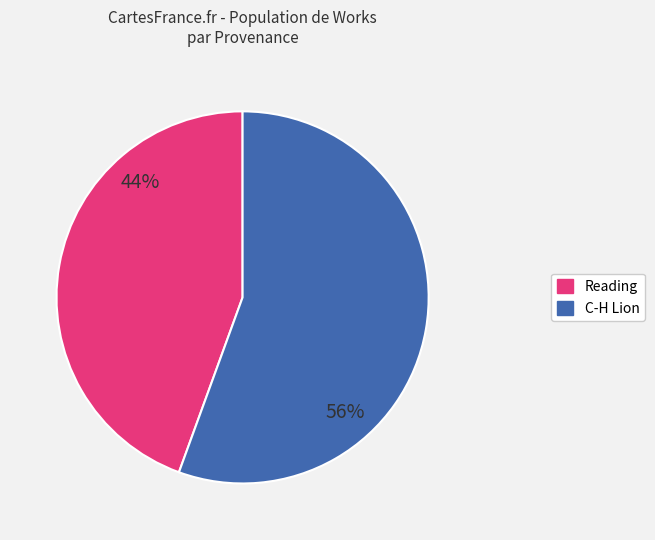

To the nearest percent, what is the combined percentage of Reading and C-H Lion?

100%